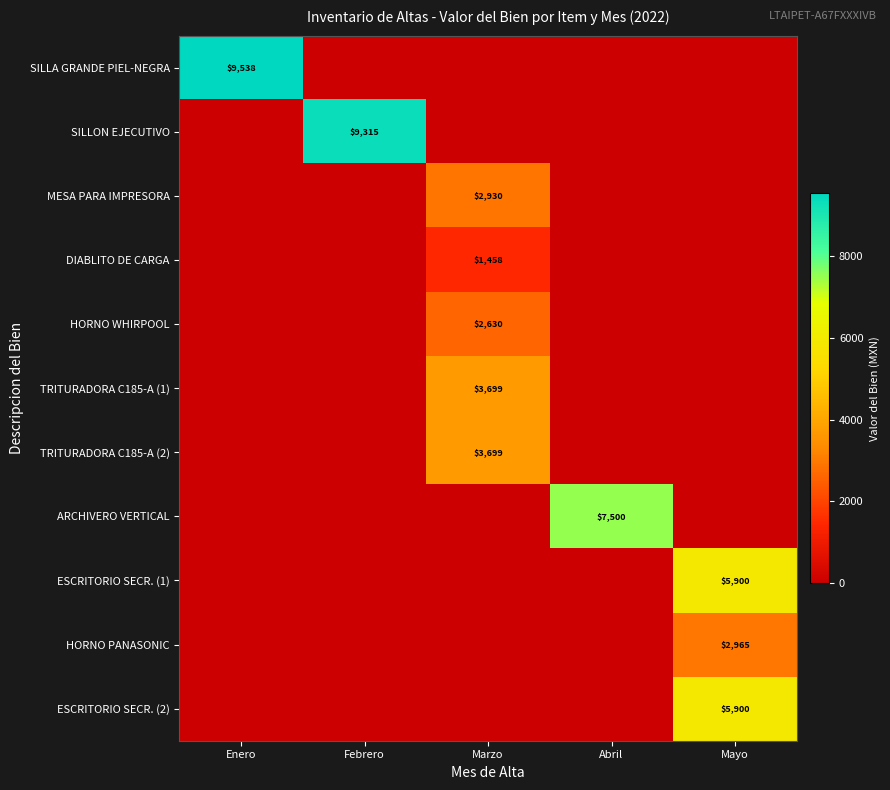

The value of SILLON EJECUTIVO at Febrero is 13206. True or false?

False